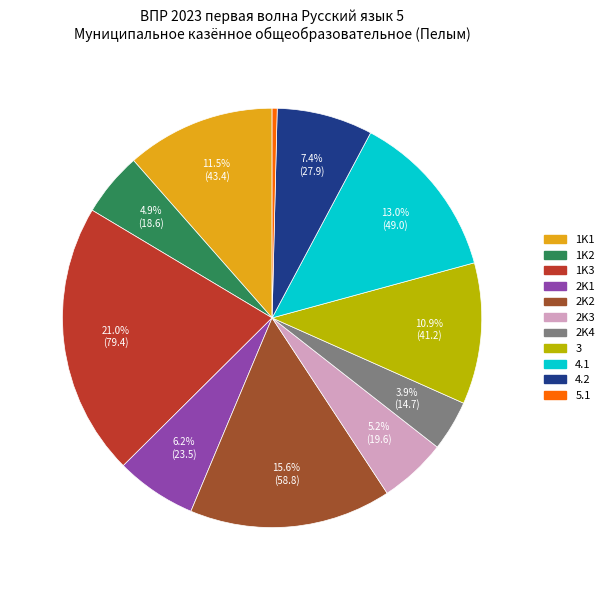

Is there any slice that represents more than half of the pie?

No